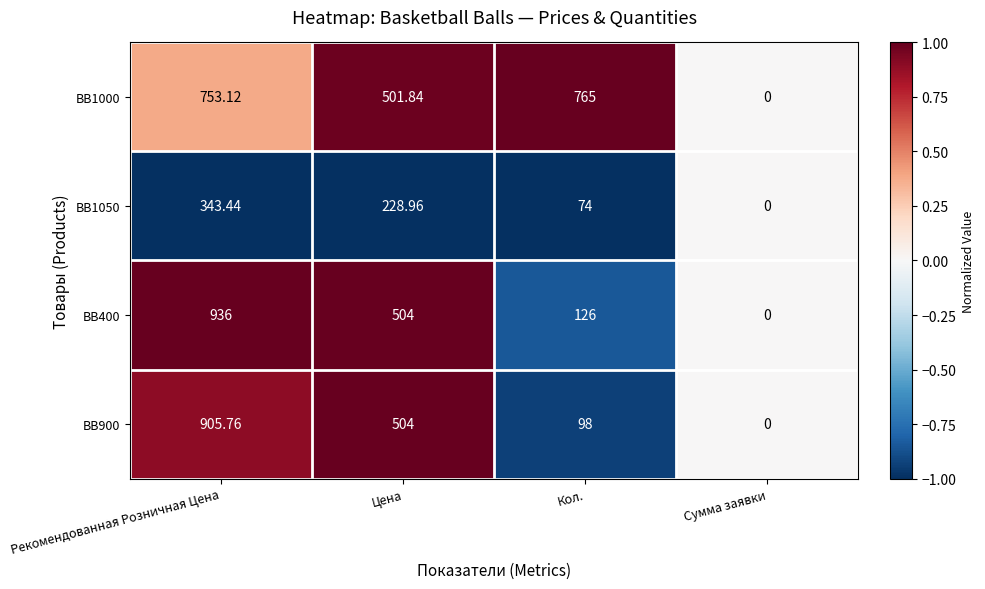

Where does the BB400 series first go above 504?

Рекомендованная Розничная Цена